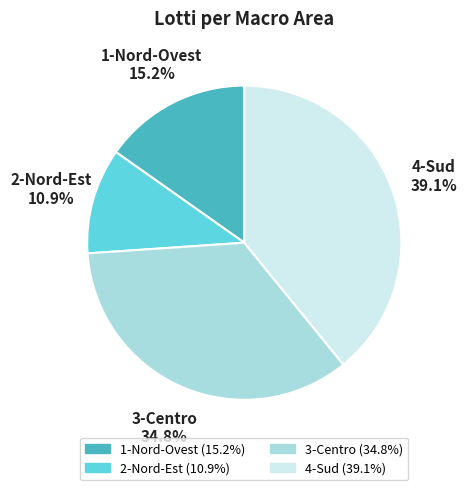

To the nearest percent, what percentage of the pie is 3-Centro?

35%